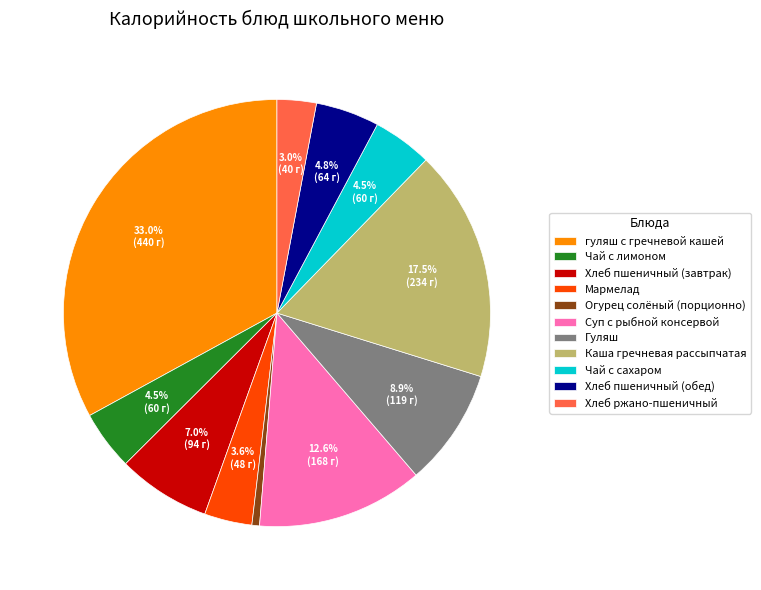

Approximately how many times larger is the value at Чай с лимоном compared to Мармелад?

1.2